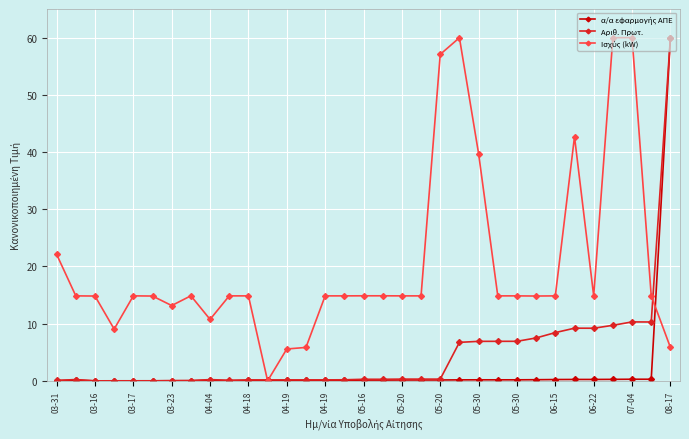

True or false: Αριθ. Πρωτ. has more than 2 points higher than both neighbors.

True